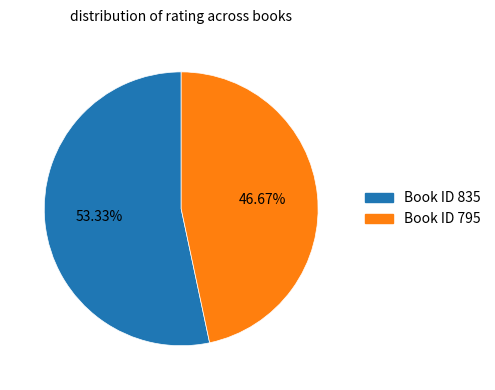

Is there a majority slice in this chart?

Yes